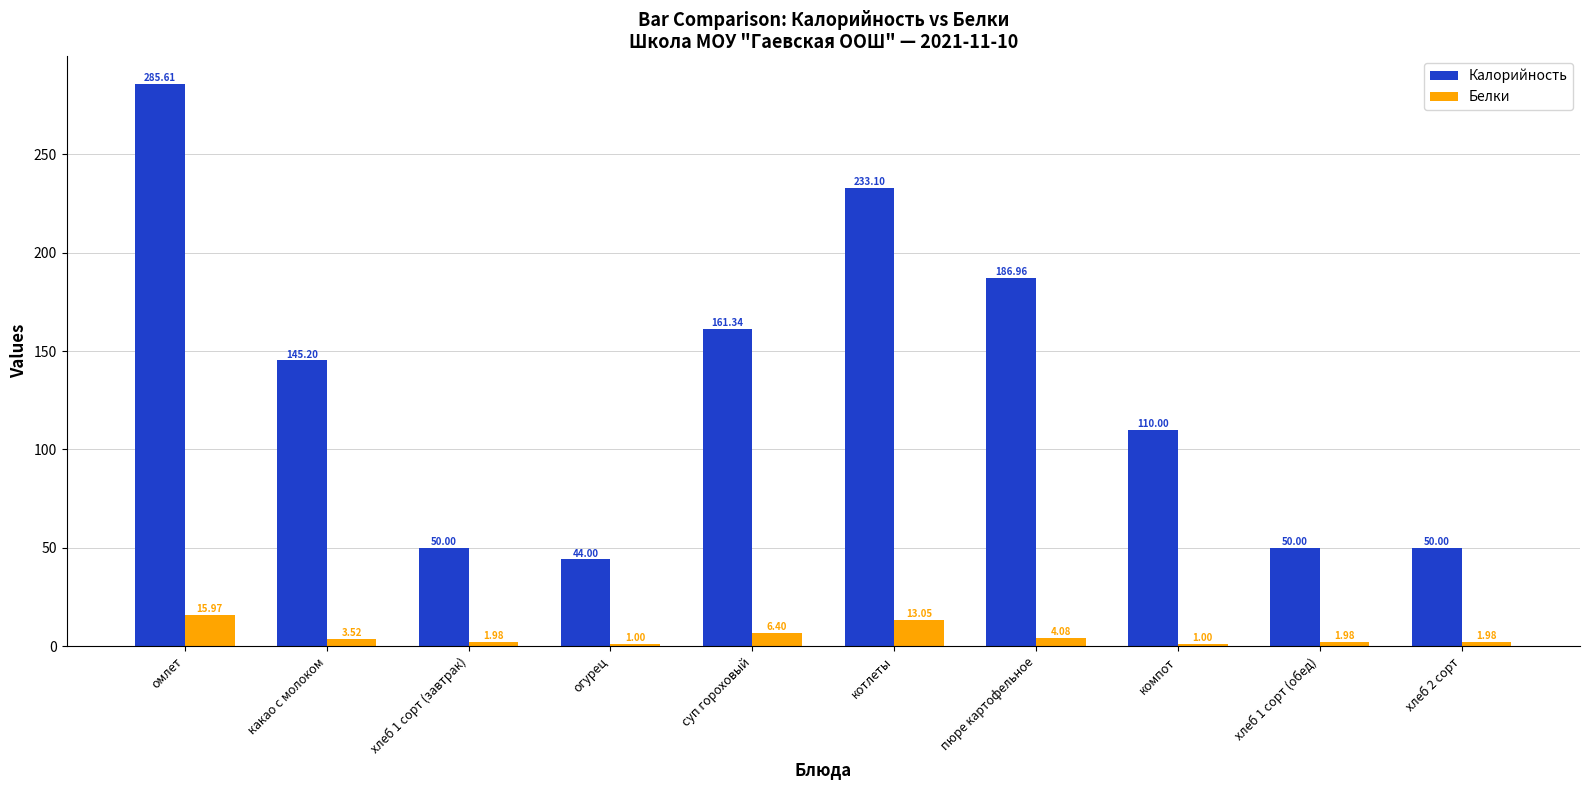

Which category has the highest value across all series?

омлет